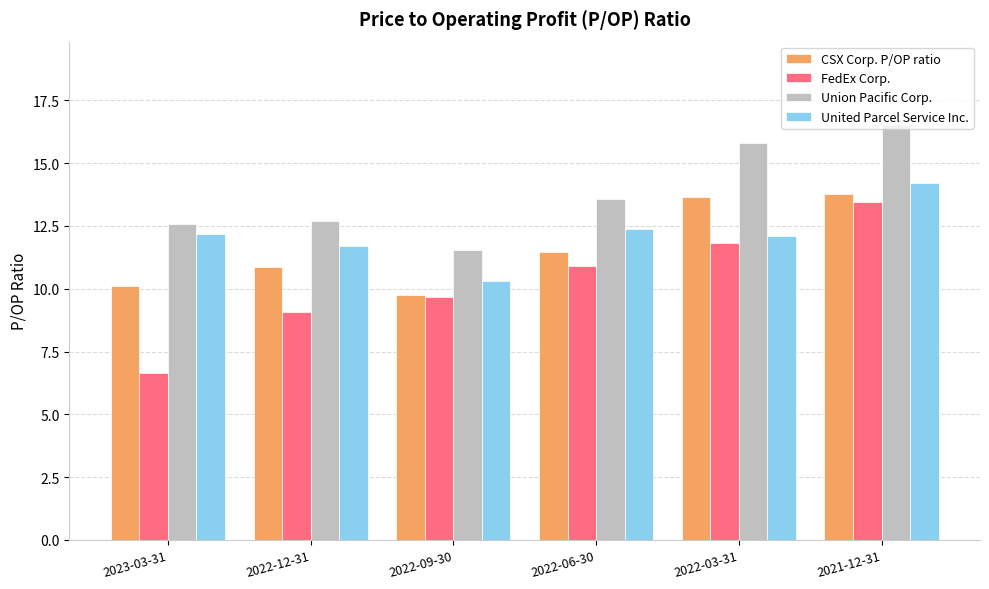

At which label is CSX Corp. P/OP ratio closest to 11?

2022-12-31